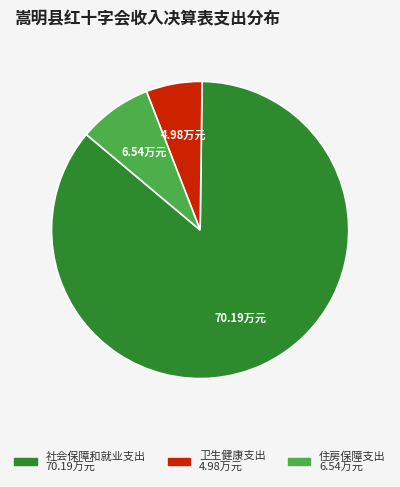

Combined, do 社会保障和就业支出 and 住房保障支出 account for over 50%?

Yes